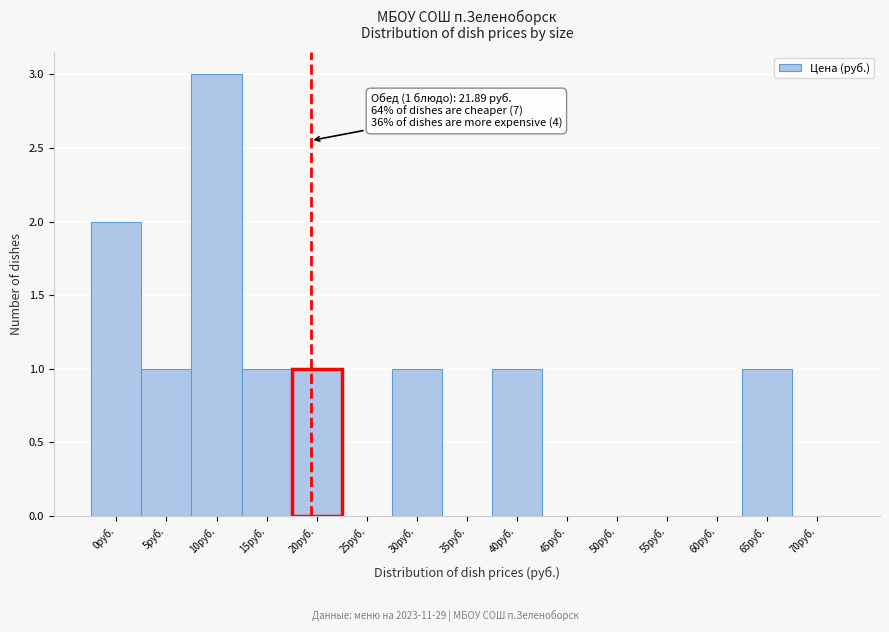

Reading right to left, what are all the values shown in this chart?

70руб.=0	65руб.=1	60руб.=0	55руб.=0	50руб.=0	45руб.=0	40руб.=1	35руб.=0	30руб.=1	25руб.=0	20руб.=1	15руб.=1	10руб.=3	5руб.=1	0руб.=2